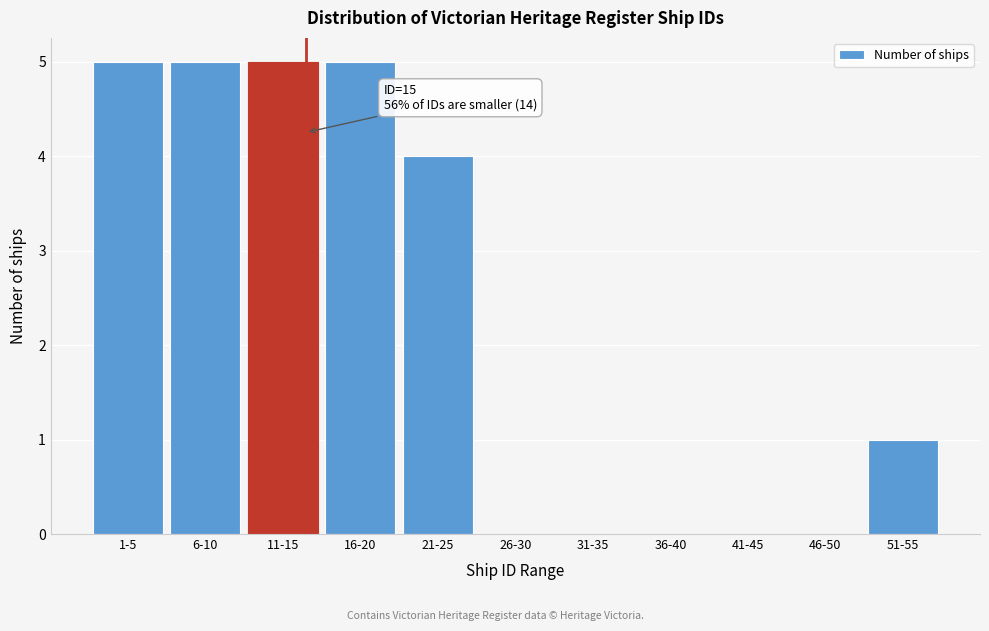

Reading left to right, list all the values displayed in this chart.

1-5=5	6-10=5	11-15=5	16-20=5	21-25=4	26-30=0	31-35=0	36-40=0	41-45=0	46-50=0	51-55=1